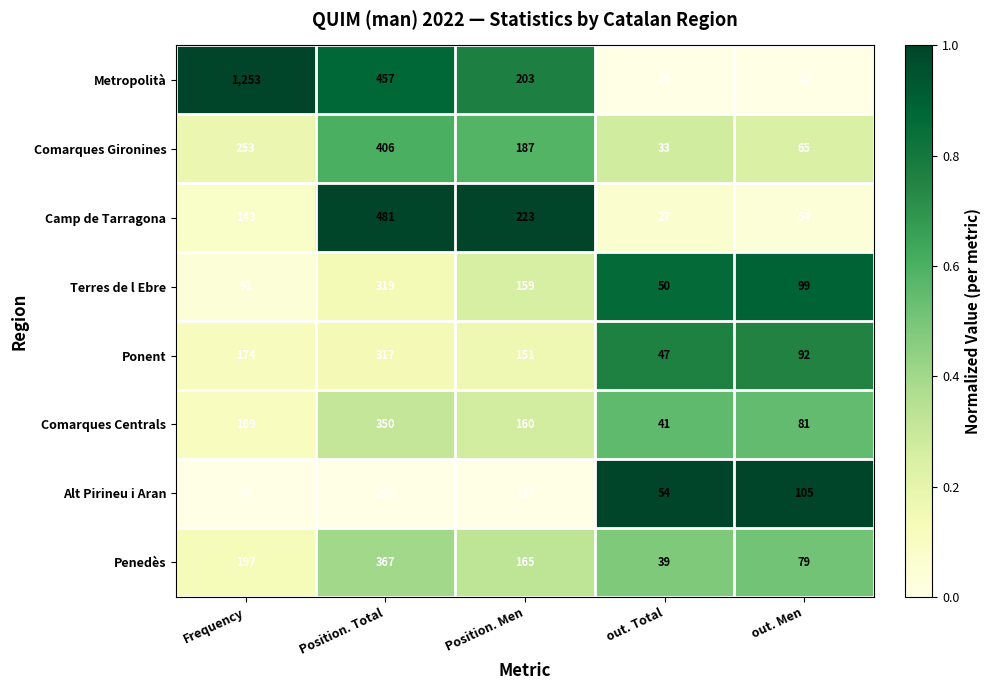

What is the sum of all Penedès values?

847